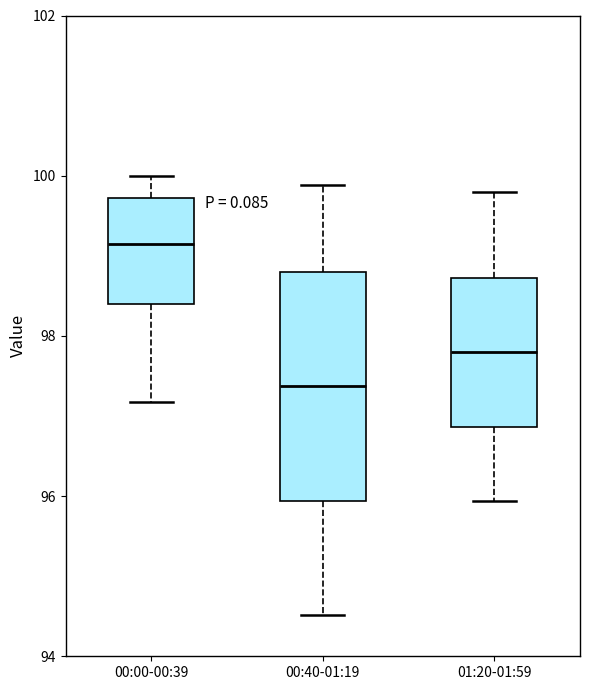

Which box's median line is the lowest?

00:40-01:19